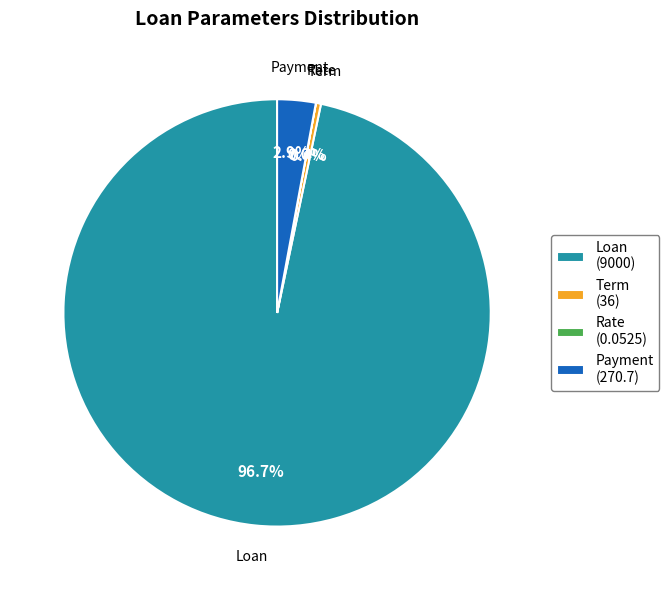

What portion of the pie excludes Payment?

97.1%